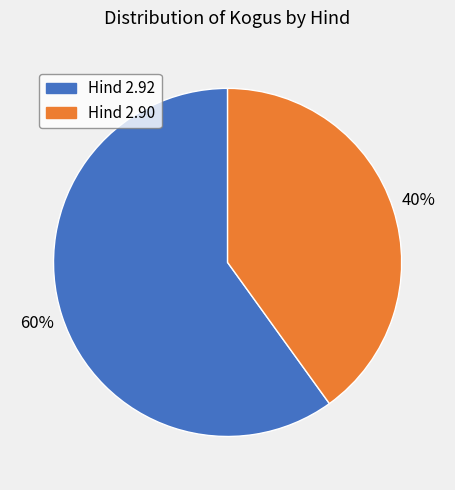

To the nearest percent, what is the difference between the largest and smallest slice percentages?

20%